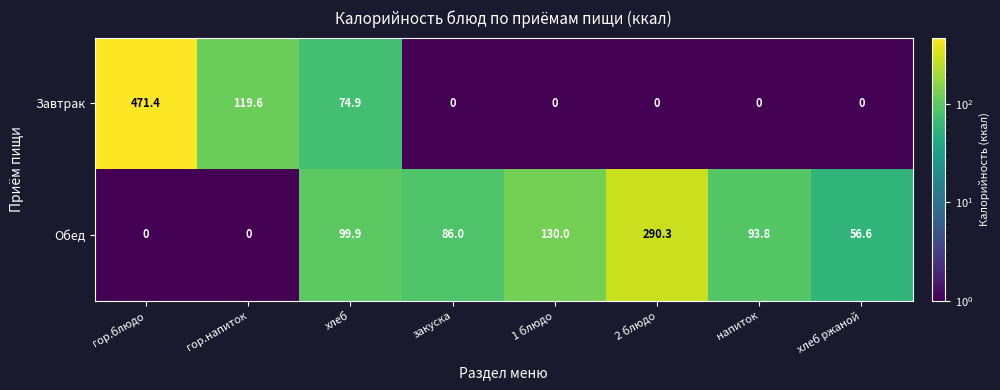

Rank the series by their maximum value, from lowest to highest.

Обед, Завтрак